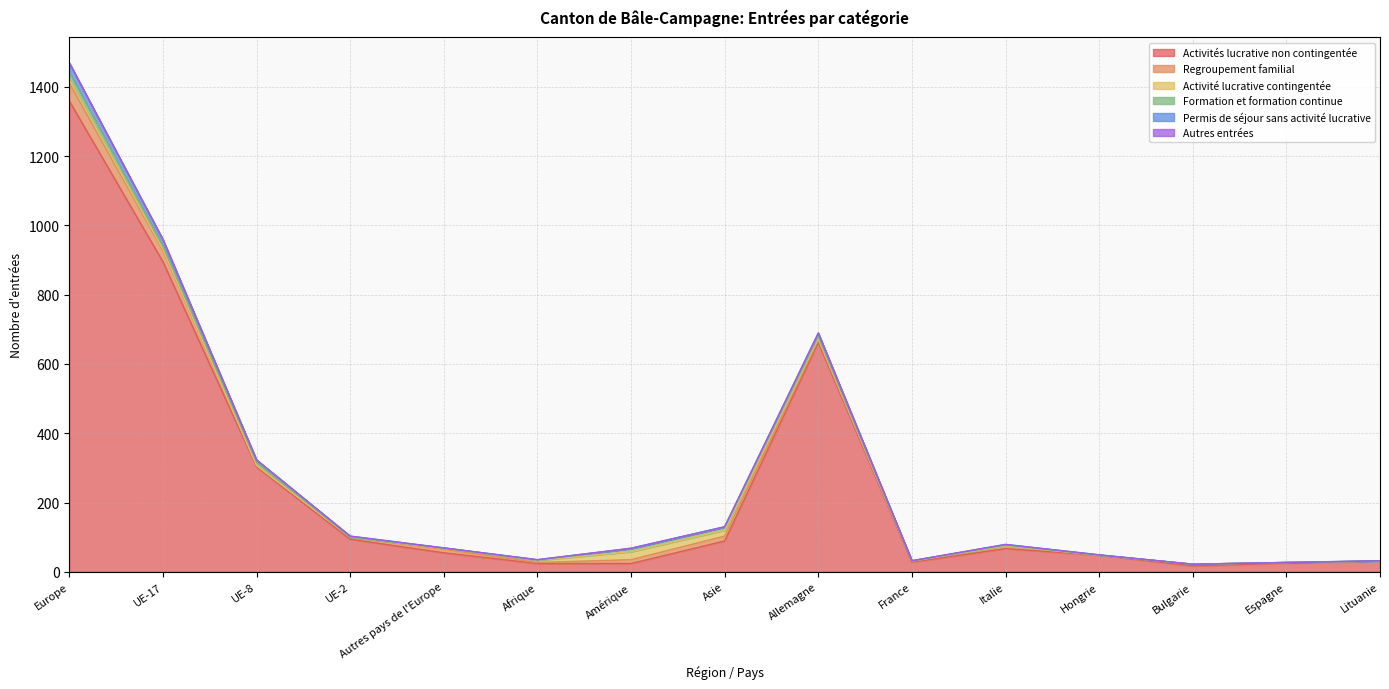

What is the sum of all Permis de séjour sans activité lucrative values?

71